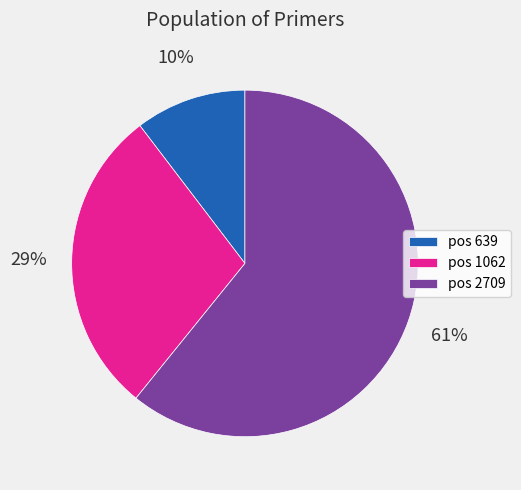

Do pos 2709 and pos 639 together represent more than half of the pie?

Yes